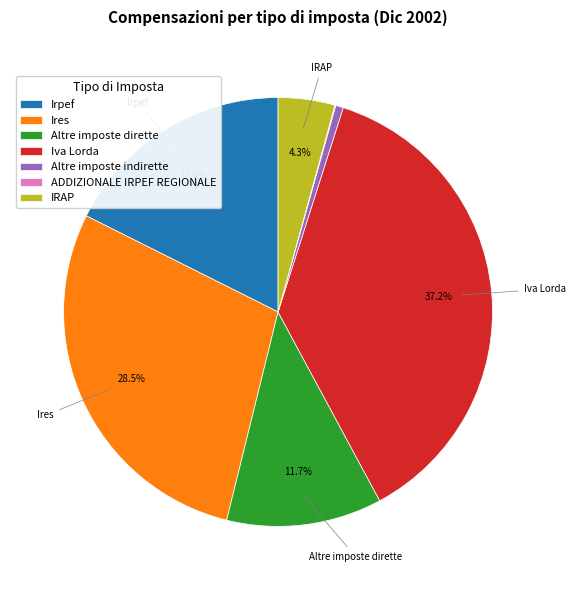

Is IRAP the majority of the pie?

No